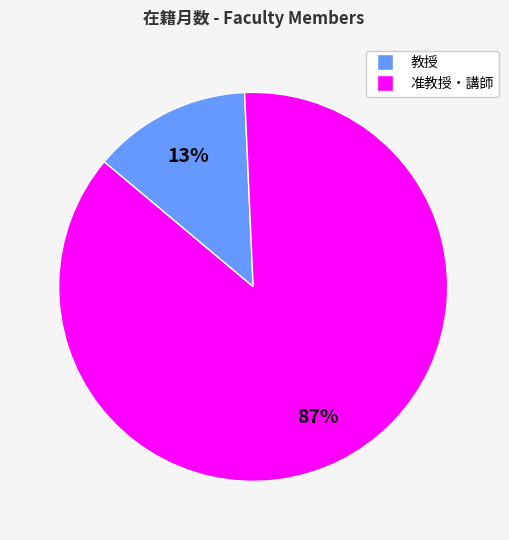

To the nearest percent, what is the average slice percentage?

50%